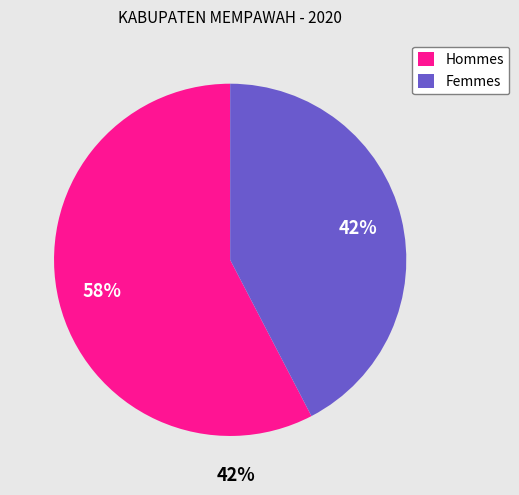

Count the number of slices in the pie.

2